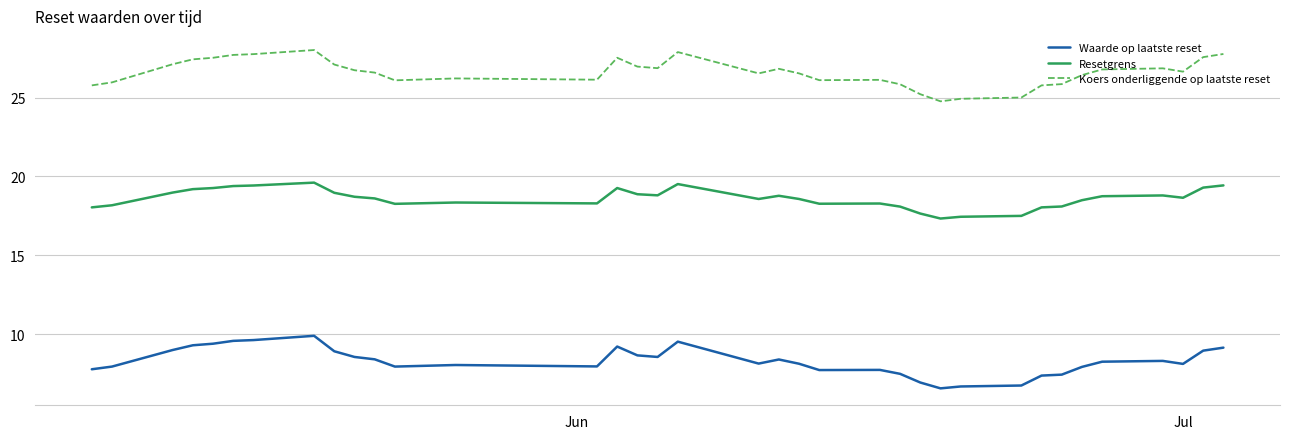

True or false: Waarde op laatste reset and Resetgrens intersect in this chart.

False